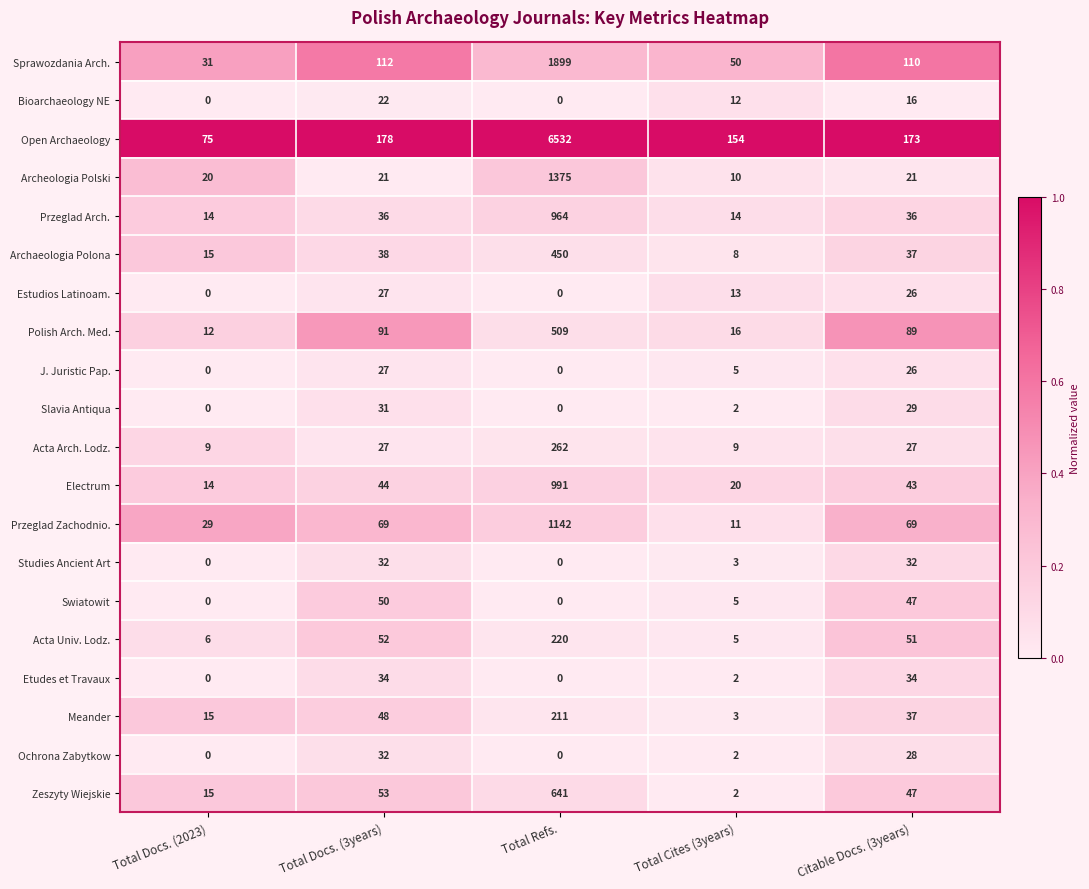

What is the difference between the maximum and minimum values in the Przeglad Zachodnio. series?

1131